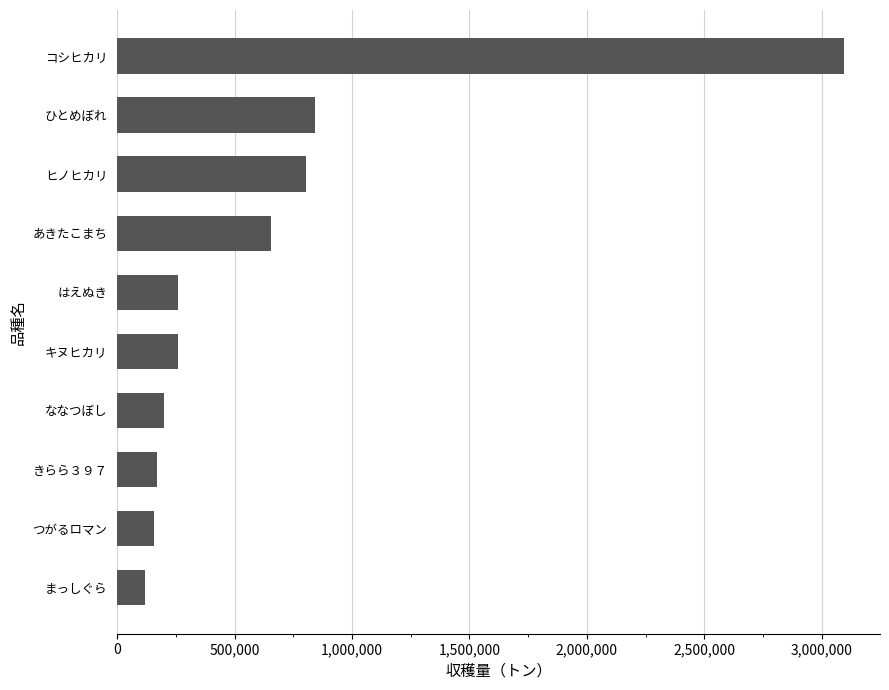

What is the change in value from きらら３９７ to あきたこまち?

+489300